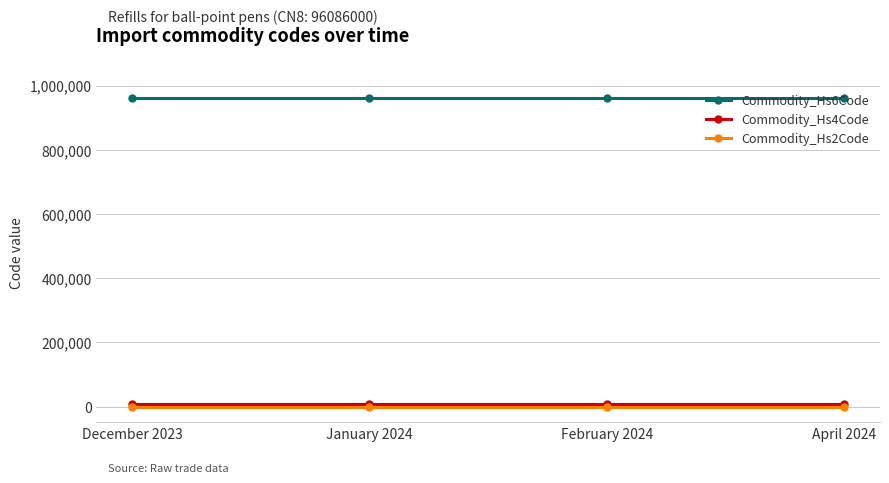

True or false: Commodity_Hs6Code and Commodity_Hs2Code intersect in this chart.

False